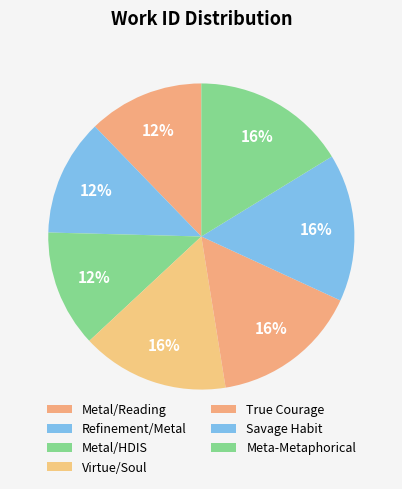

How many segments does this pie chart have?

7